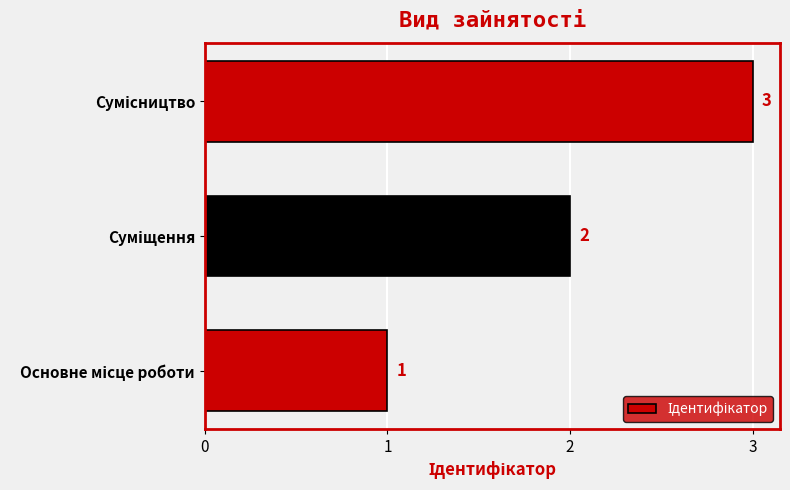

How many values are between 1 and 3?

3